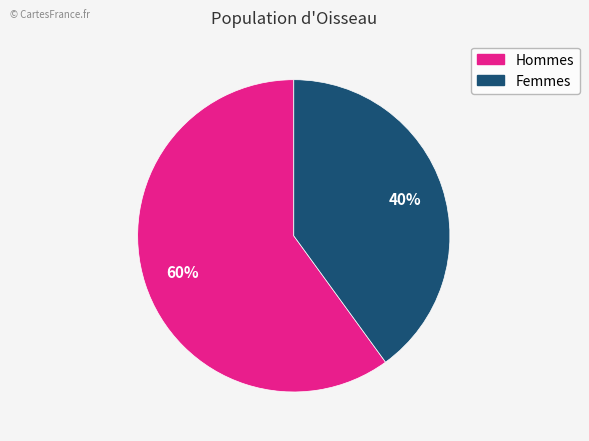

Does any single category account for the majority?

Yes